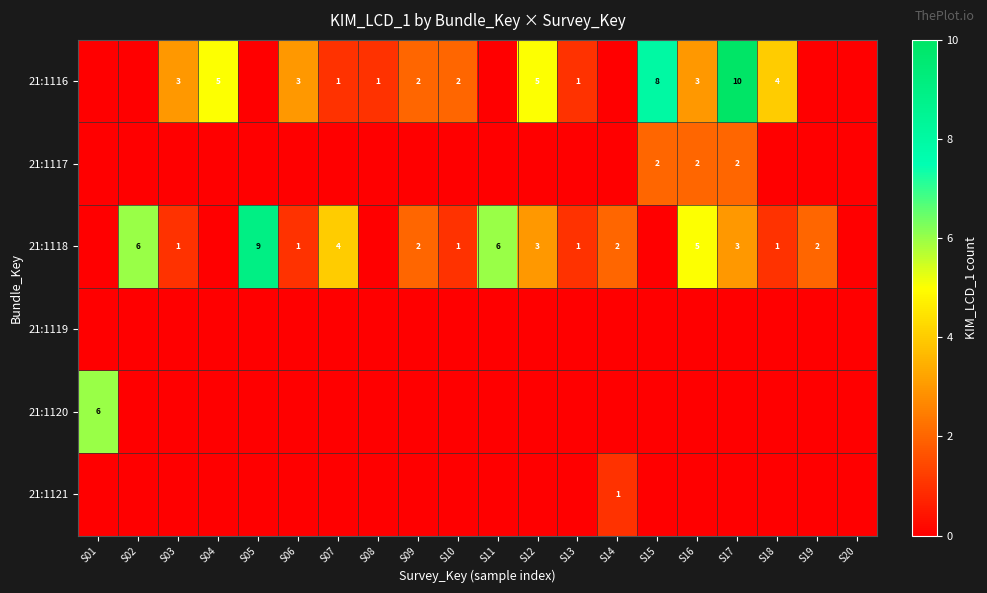

True or false: 21:1116 has a value of 2 at S16.

False